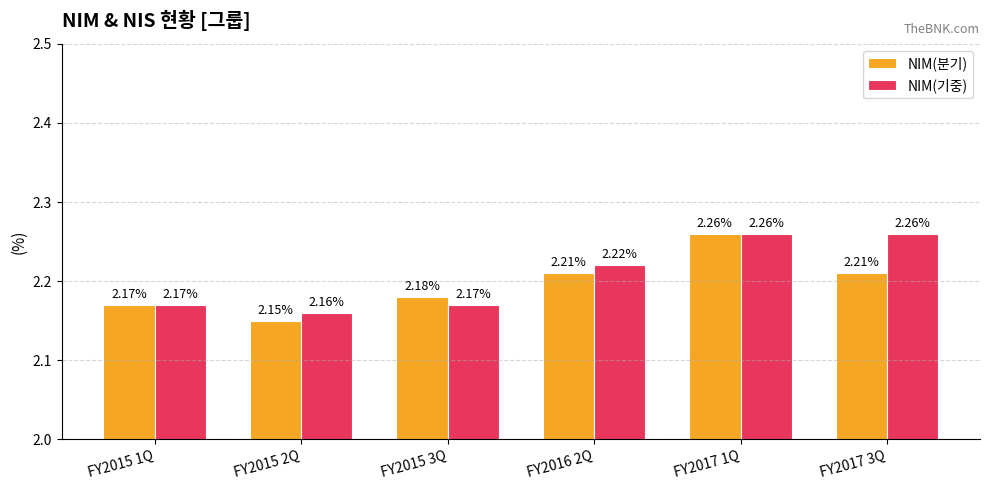

Which category has the lowest value in the NIM(기중) series?

FY2015 2Q